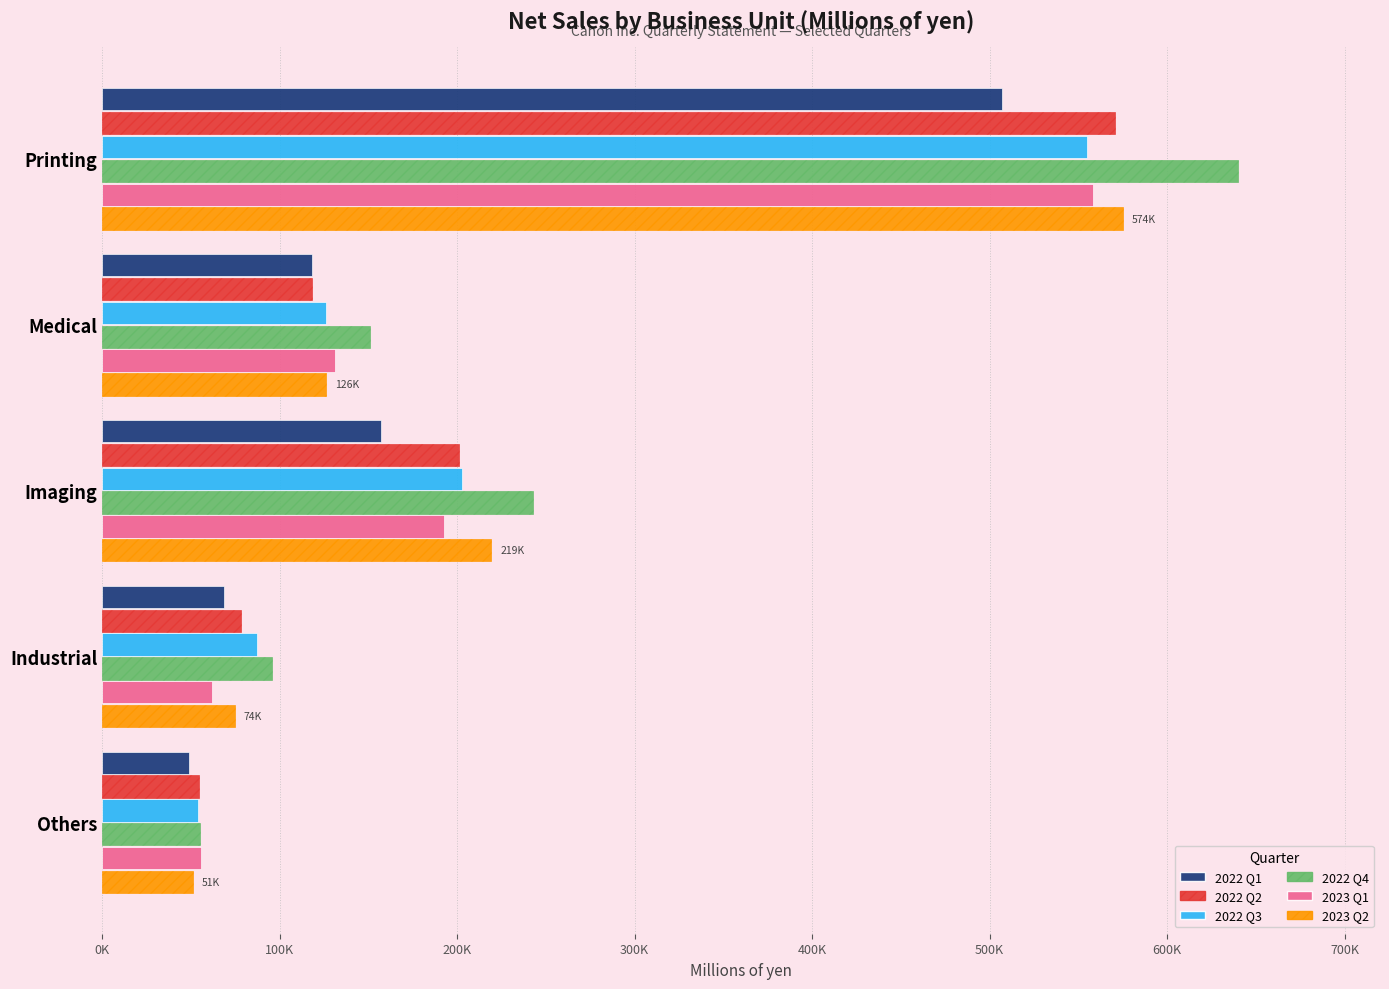

What are all the series names shown in the legend?

2022 Q1, 2022 Q2, 2022 Q3, 2022 Q4, 2023 Q1, 2023 Q2